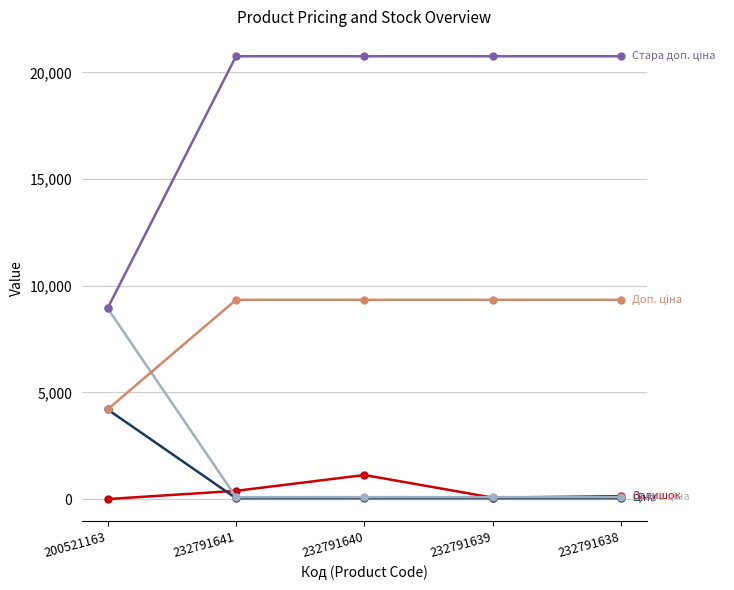

What is the greatest value displayed?

20760.8